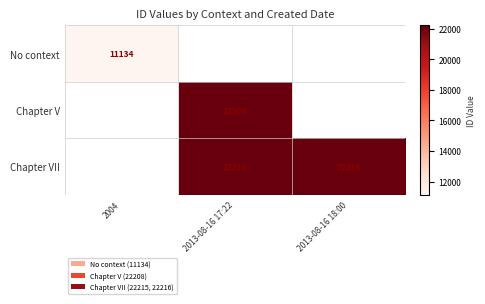

Is it true that Chapter V equals 30136 at 2013-08-16 17:22?

False